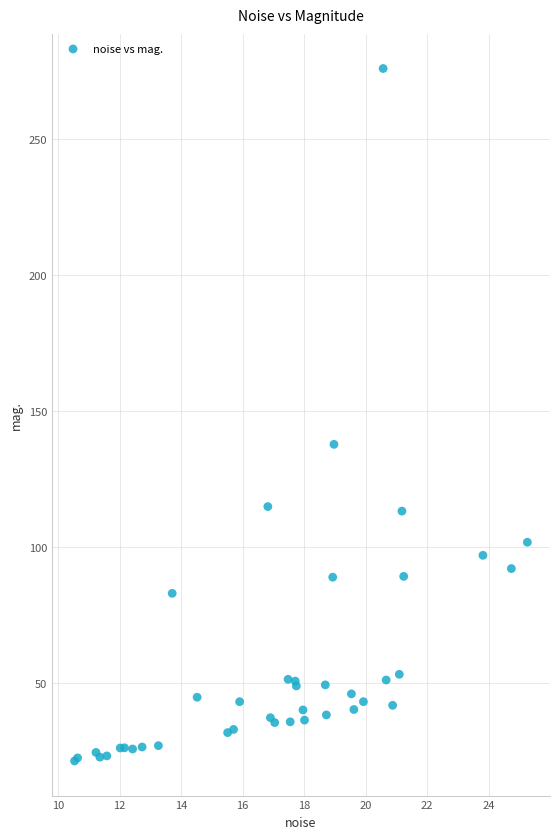

What Y value in the scatter plot is closest to 148?

137.8